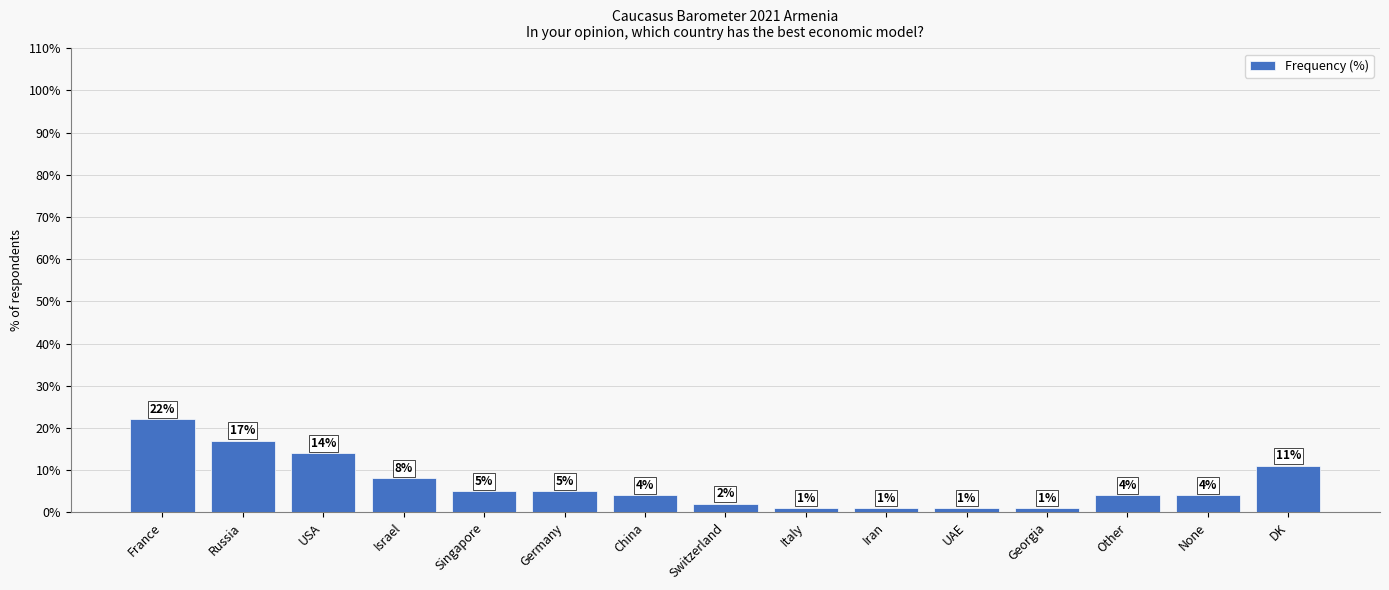

How many bars are there in total?

15